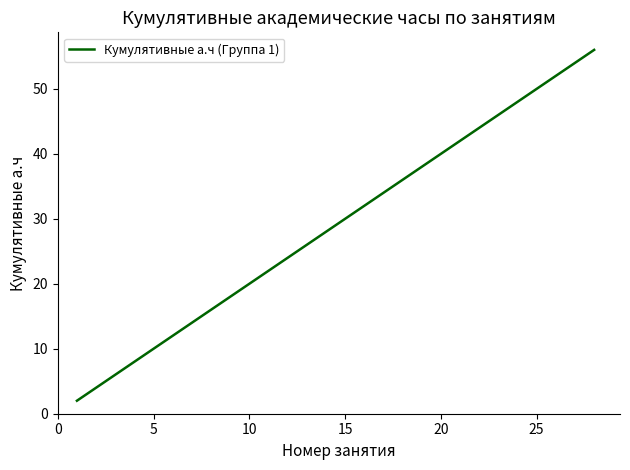

What is the difference between the maximum and minimum values?

54